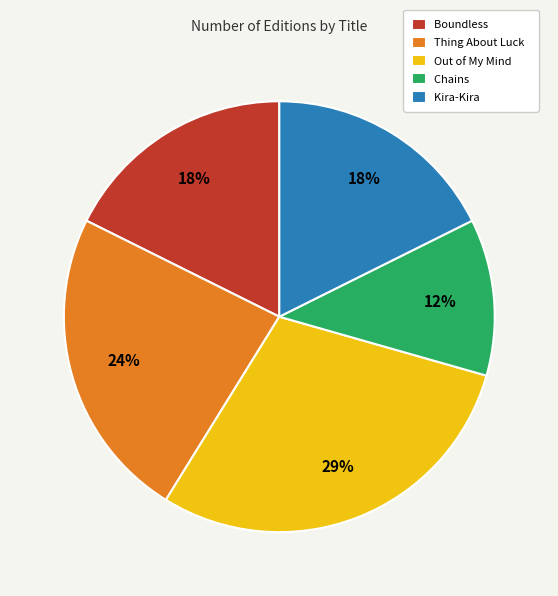

To the nearest percent, what is the average slice percentage?

20%